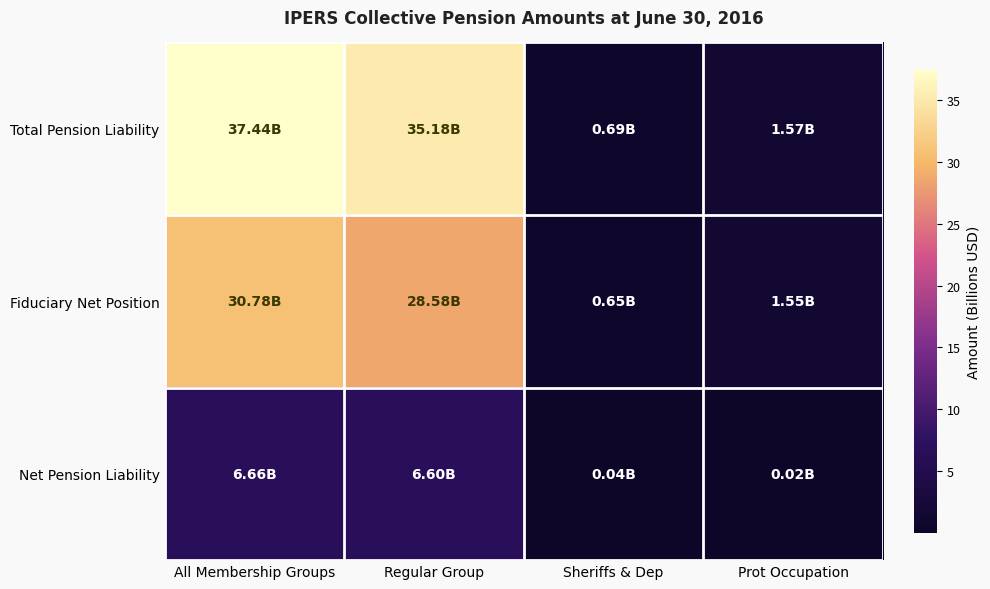

Rank the series at Regular Group from lowest to highest value.

Net Pension Liability, Fiduciary Net Position, Total Pension Liability